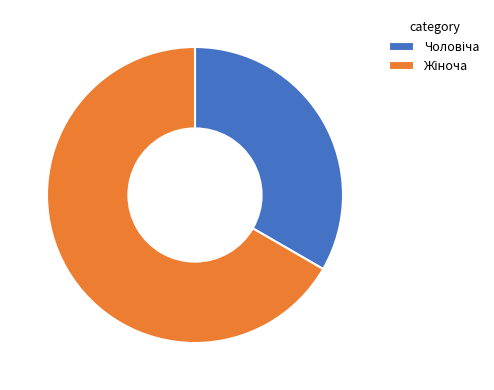

Is there a majority slice in this chart?

Yes